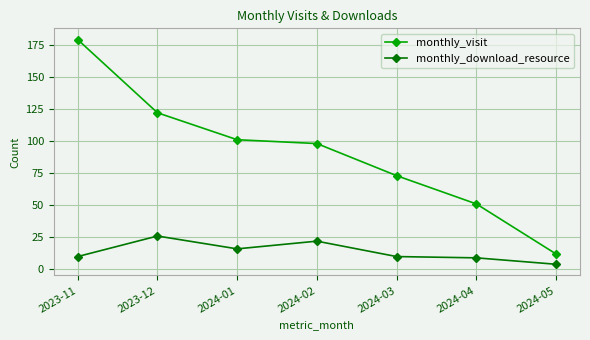

What is the sum of all monthly_visit values?

636